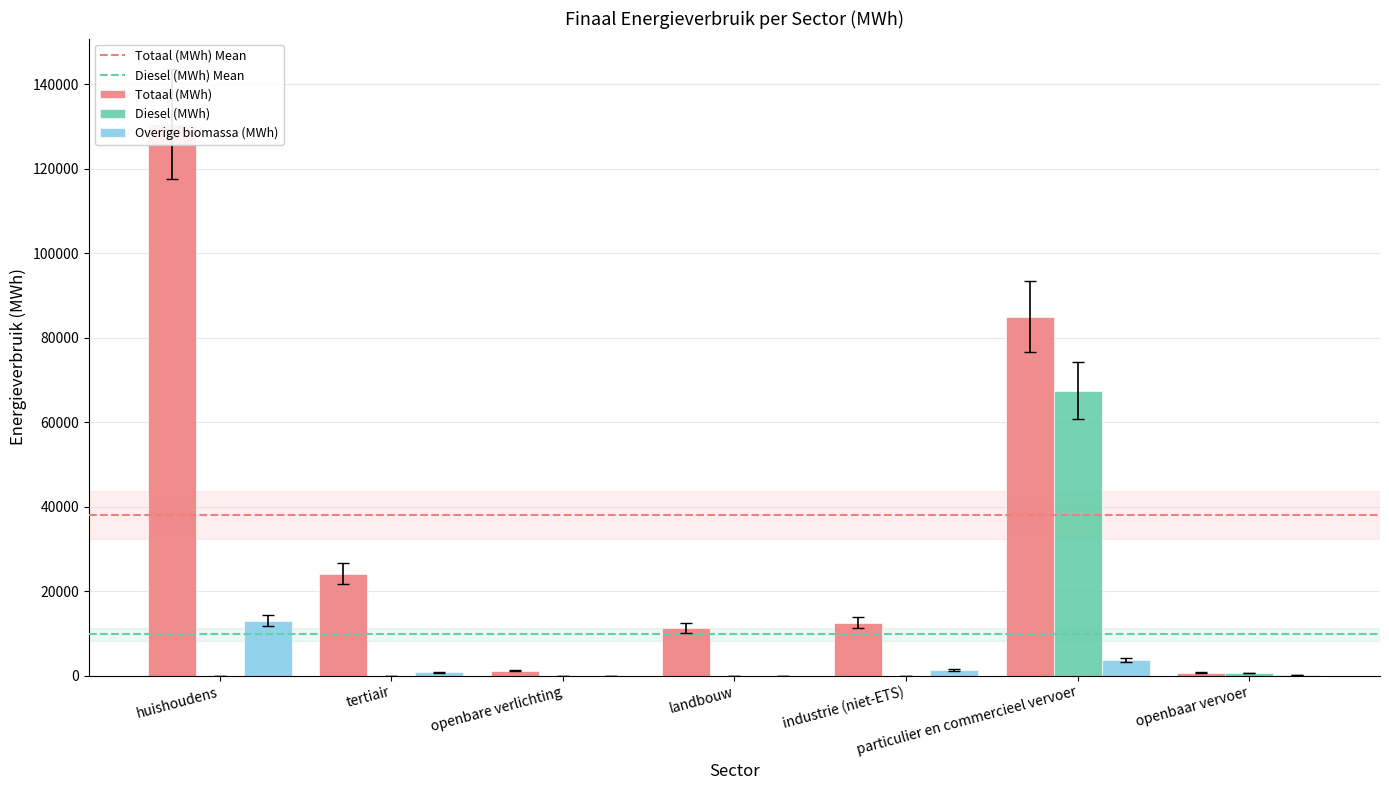

Which series has the widest spread of values?

Totaal (MWh)